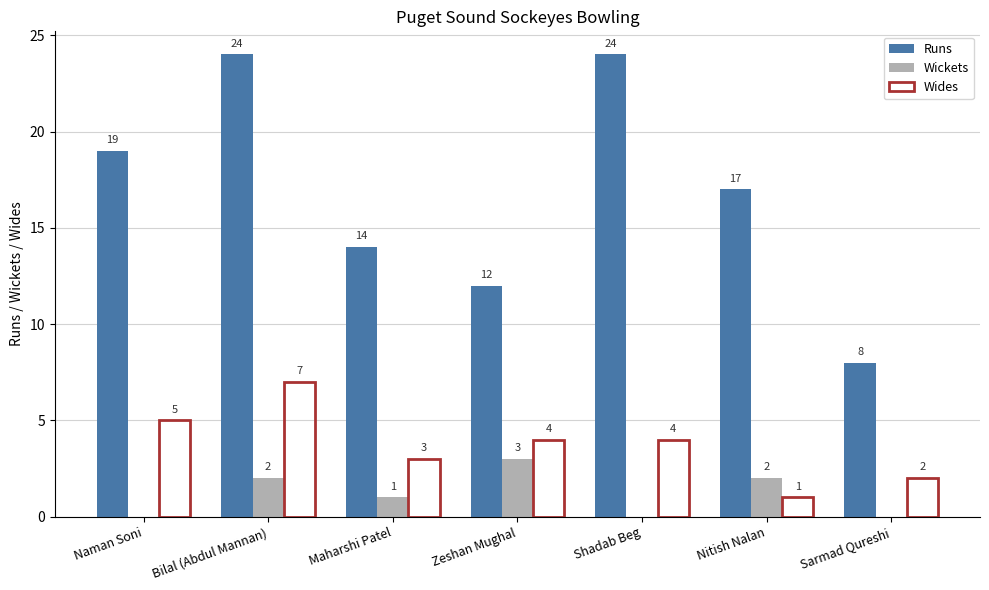

Where does the Runs series first go above 17?

Naman Soni